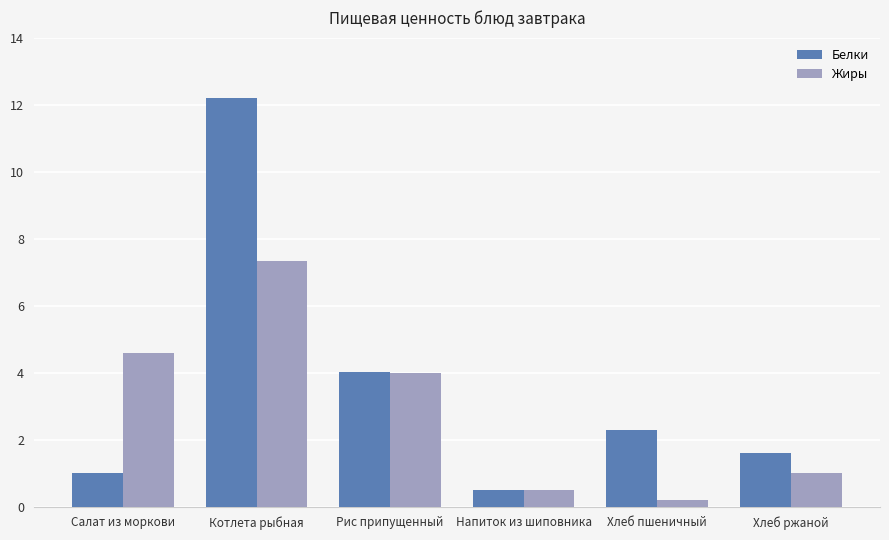

Between Рис припущенный and Напиток из шиповника, which series saw the biggest shift?

Белки